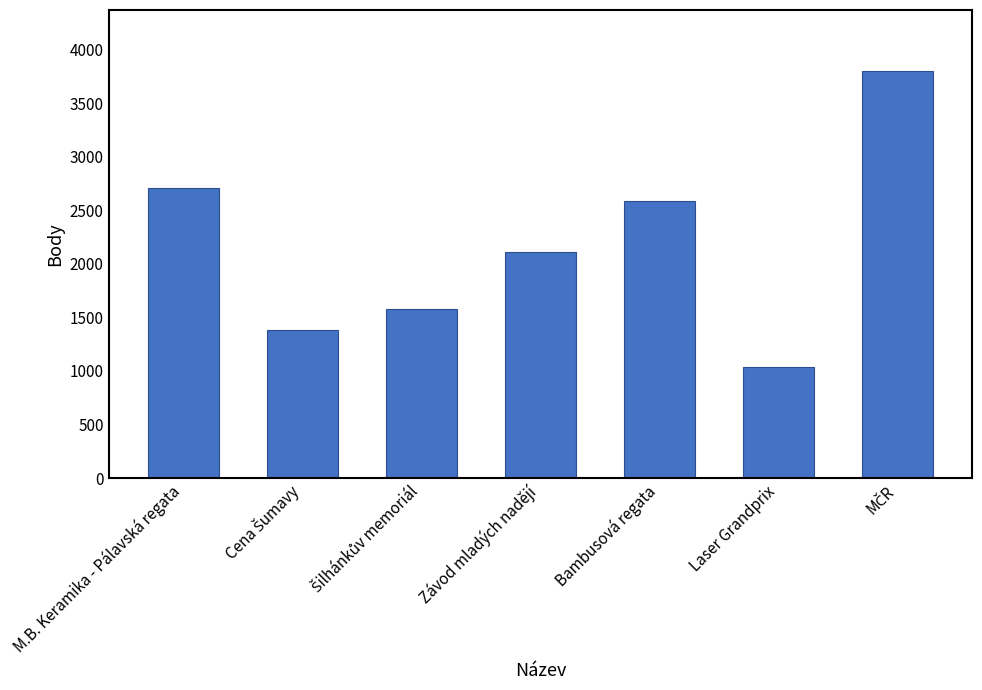

True or false: the data shows 679 at Bambusová regata.

False